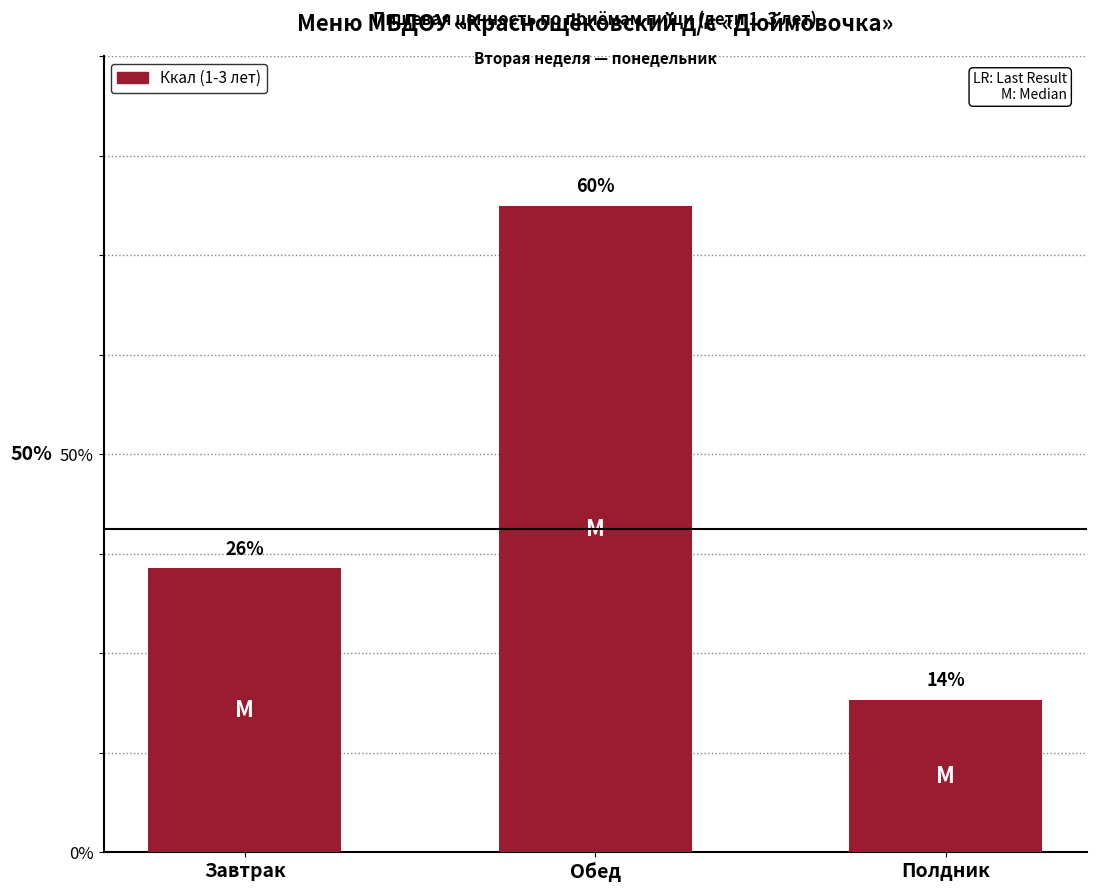

Reading left to right, extract all data points from this chart.

285.2	649.8	153.5